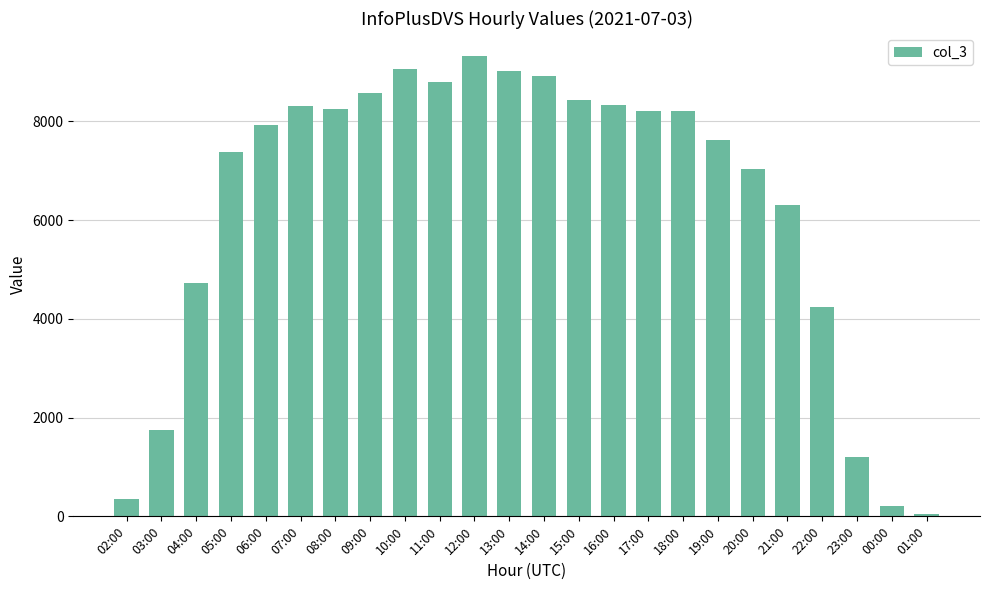

What is the ratio of the value at 23:00 to the value at 01:00?

21.1